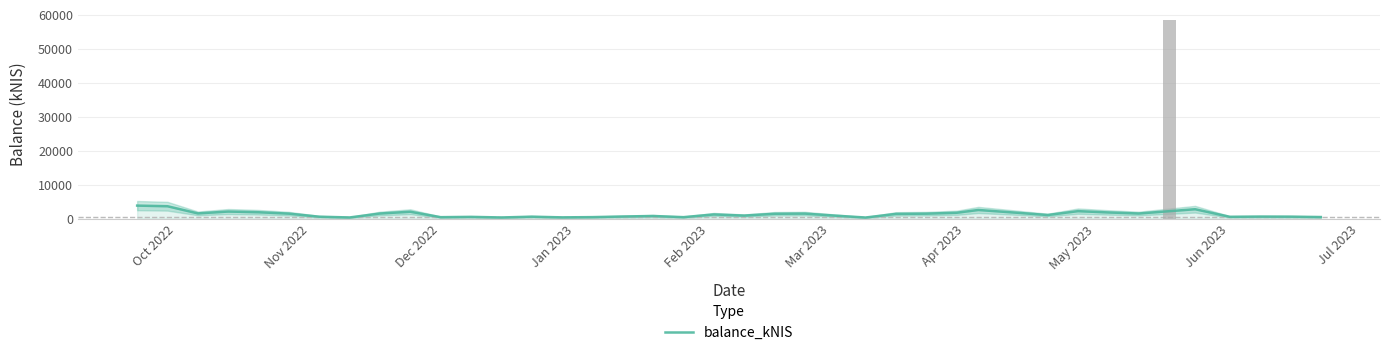

What is the greatest value displayed?

3872.1